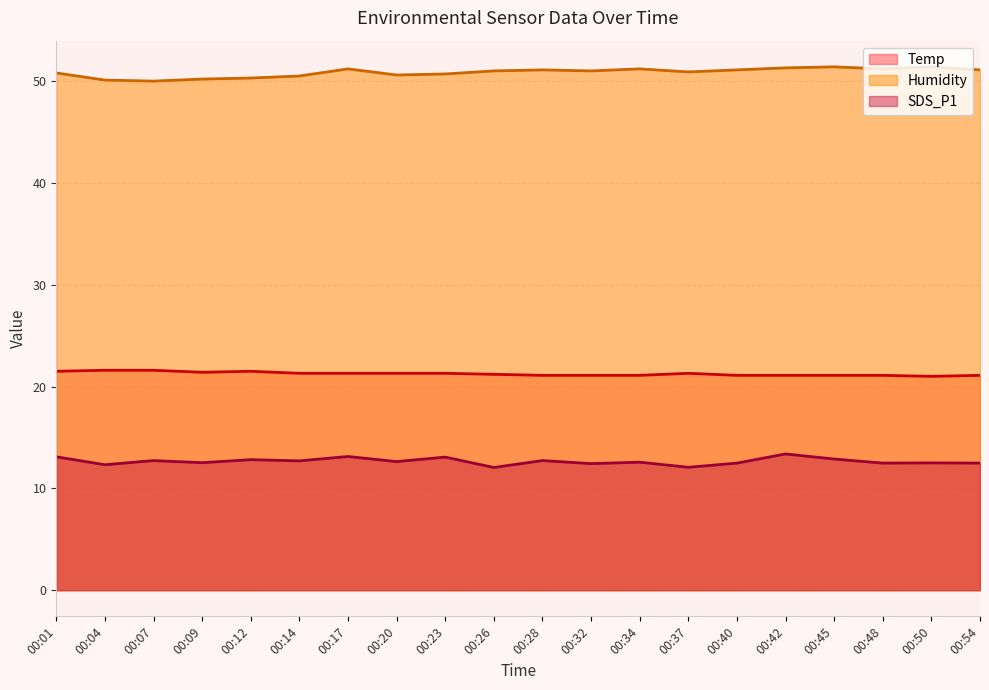

True or false: Humidity and SDS_P1 intersect in this chart.

False